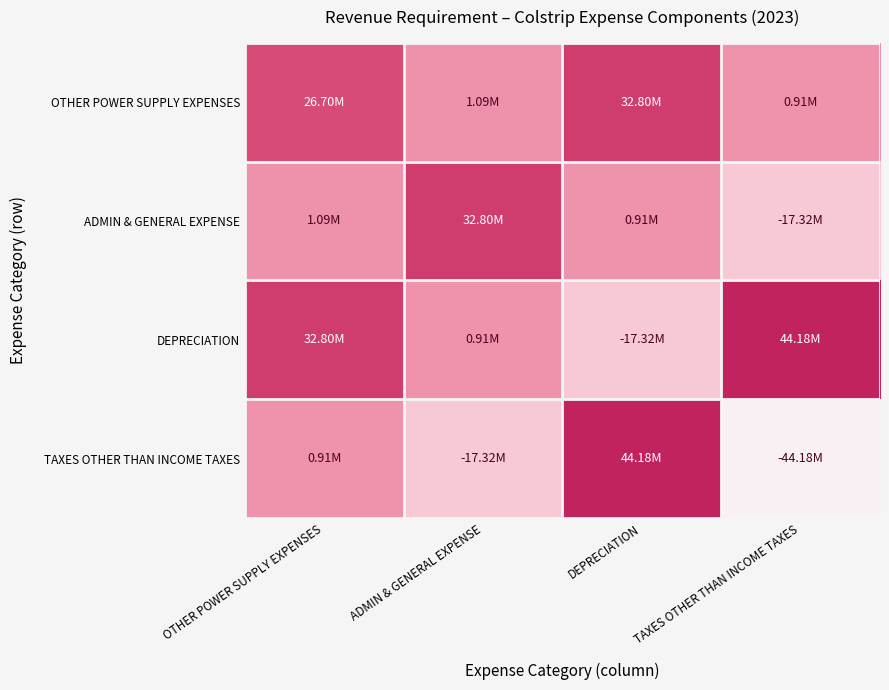

Between DEPRECIATION and TAXES OTHER THAN INCOME TAXES, which series saw the biggest shift?

TAXES OTHER THAN INCOME TAXES